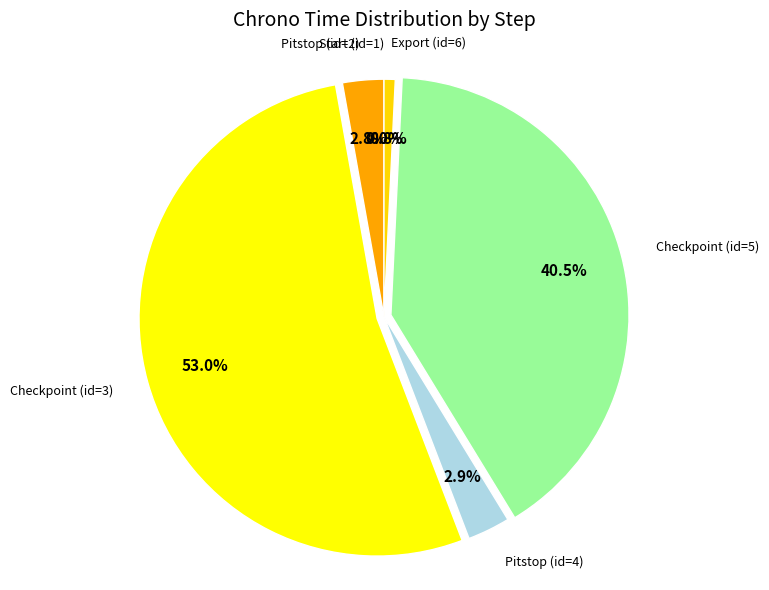

Count the number of slices in the pie.

6